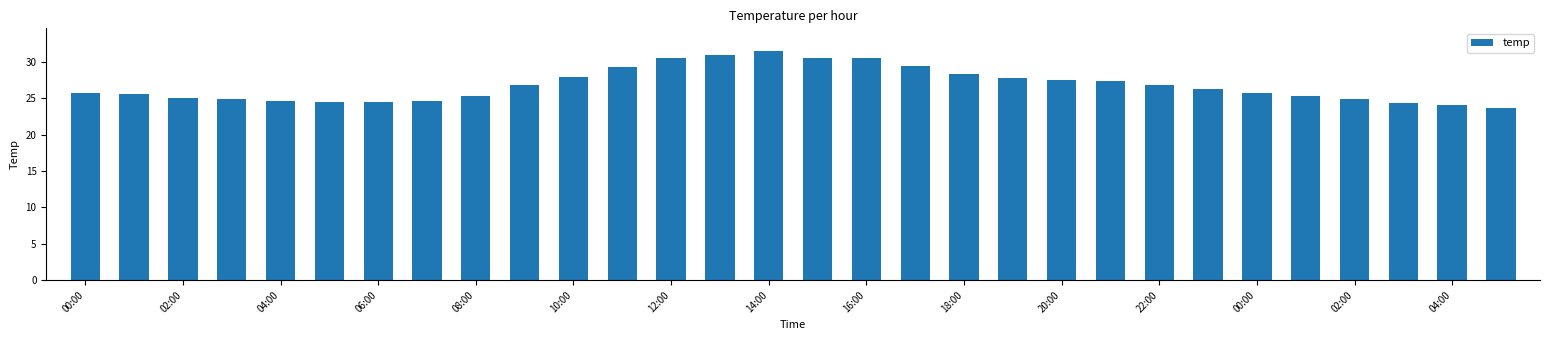

What is the difference between the maximum and second lowest values?

7.4